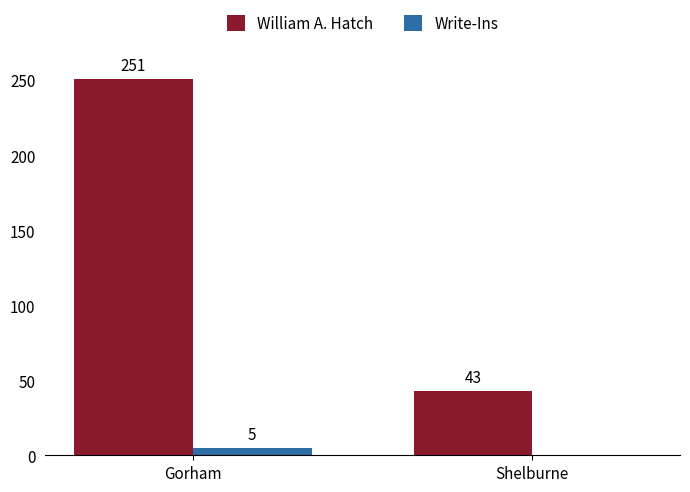

The value of William A. Hatch at Gorham is 148. True or false?

False